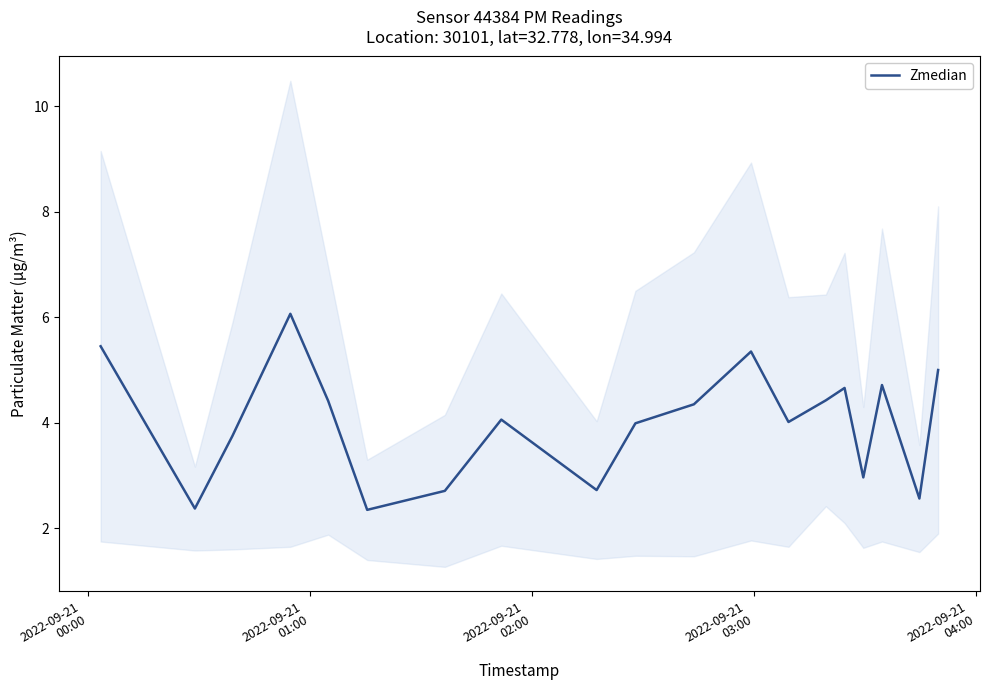

The value at 2022-09-21
03:00 is 8.3. True or false?

False